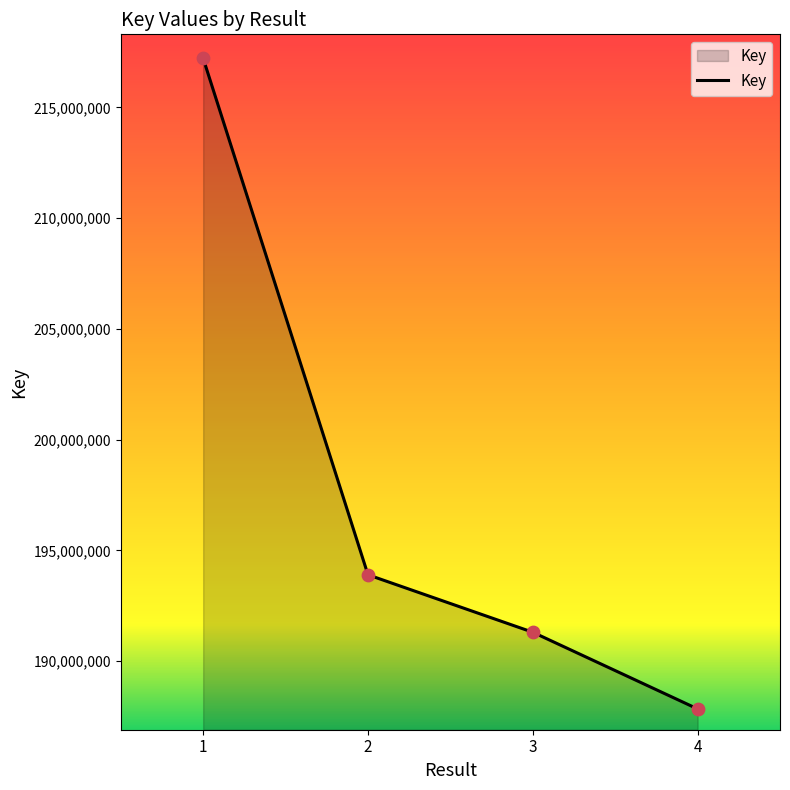

What is the ratio of the value at 3 to the value at 2?

1.0